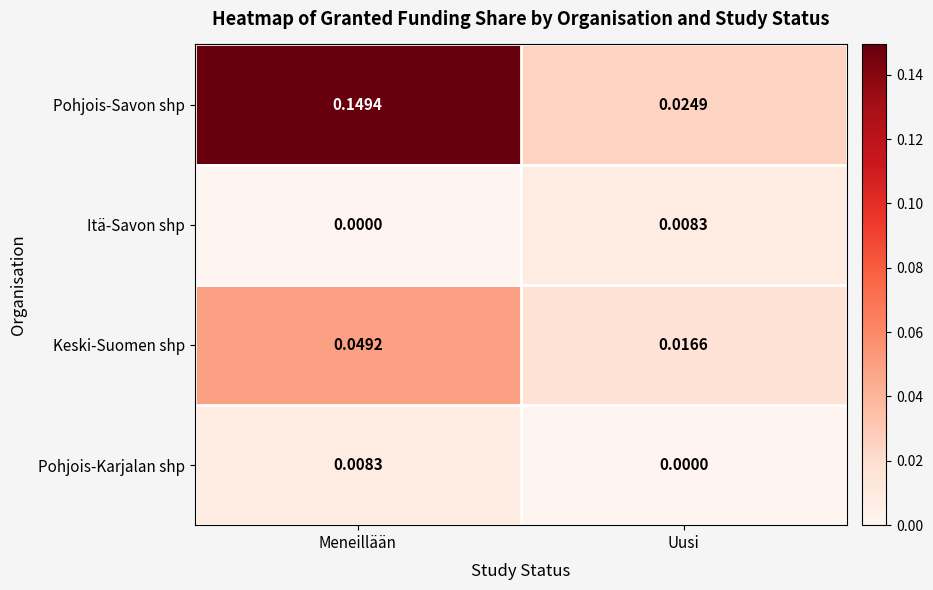

Which series changed the most between Meneillään and Uusi?

Pohjois-Savon shp